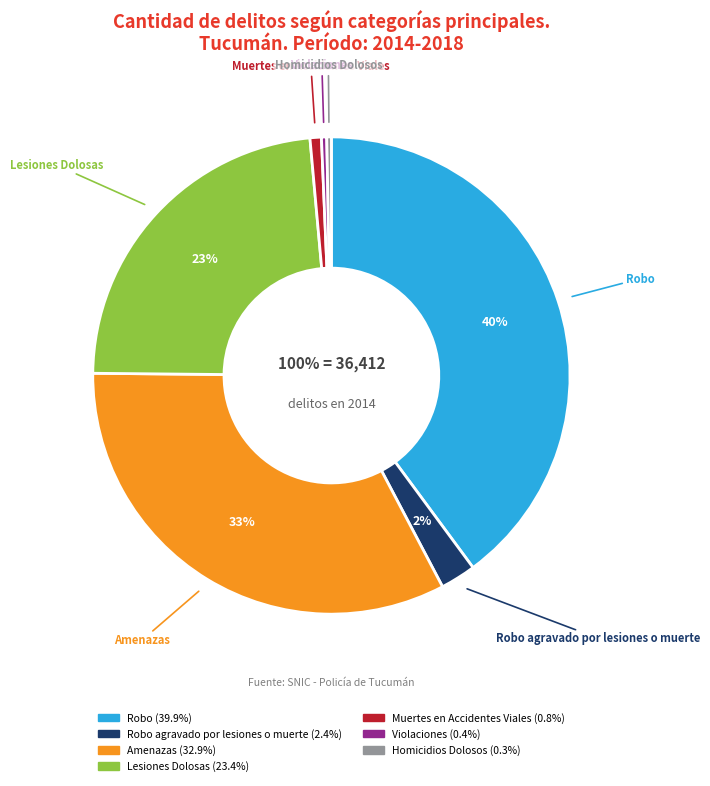

What percentage is NOT represented by Violaciones?

99.6%